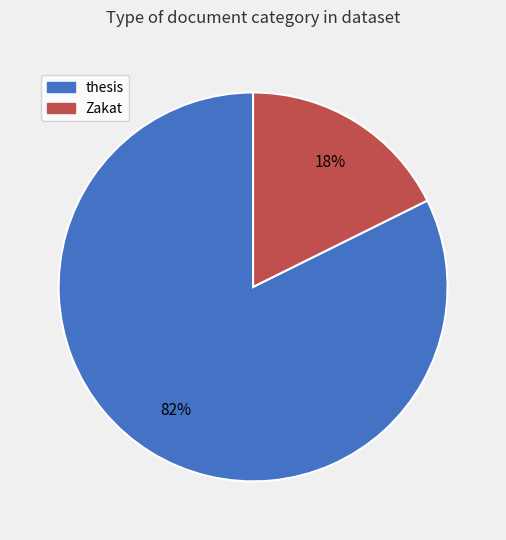

To the nearest percent, what is the average slice percentage?

50%